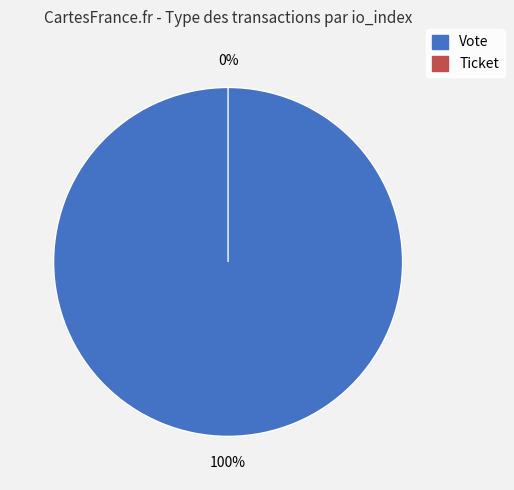

To the nearest percent, what is the average slice percentage?

50%